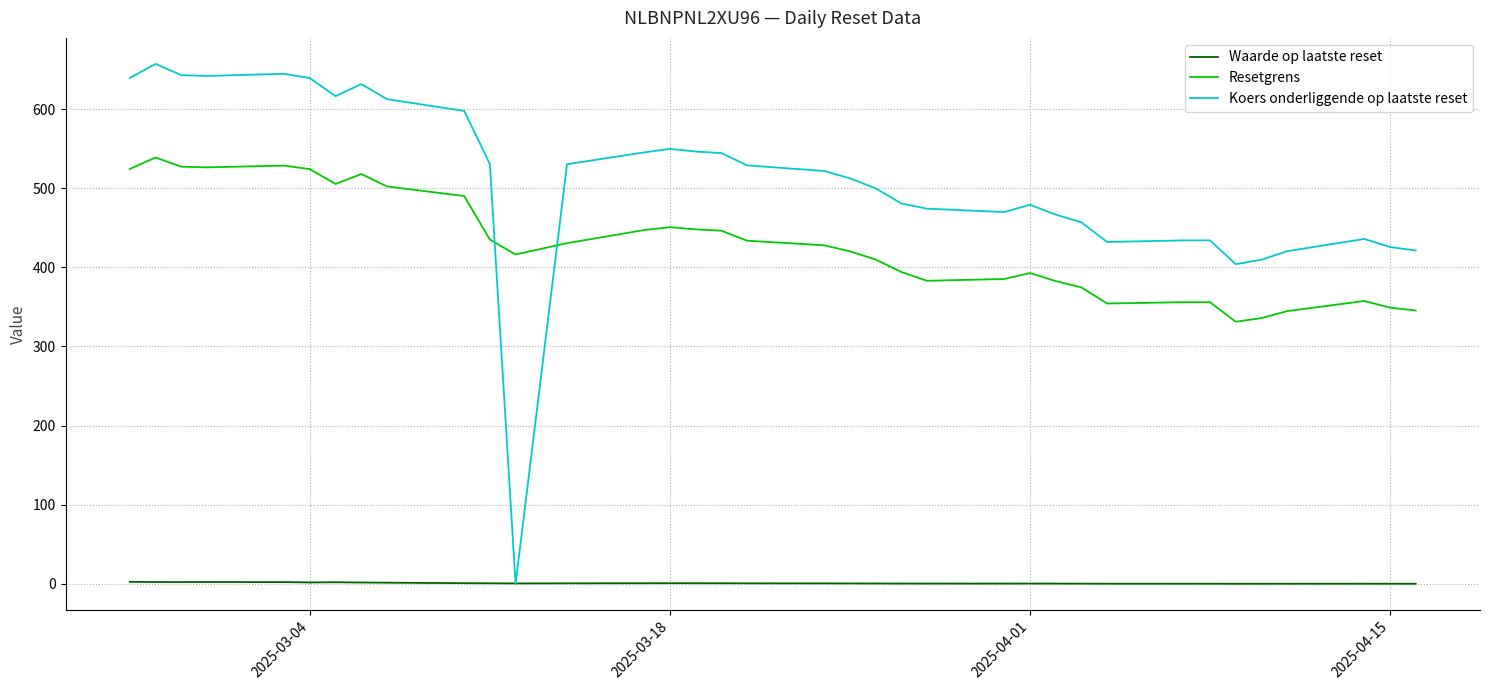

List the series in order of their peak value, highest first.

Koers onderliggende op laatste reset, Resetgrens, Waarde op laatste reset